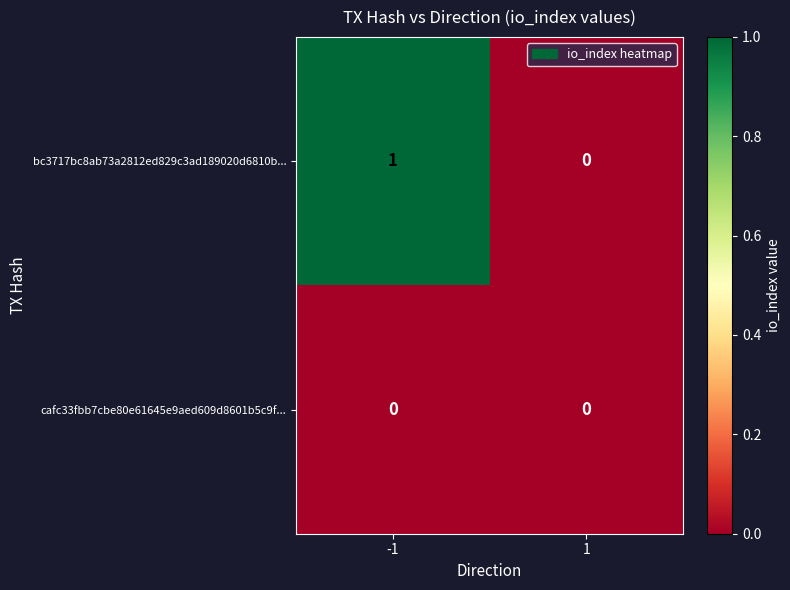

Which series has the widest spread of values?

bc3717bc8ab73a2812ed829c3ad189020d6810b...